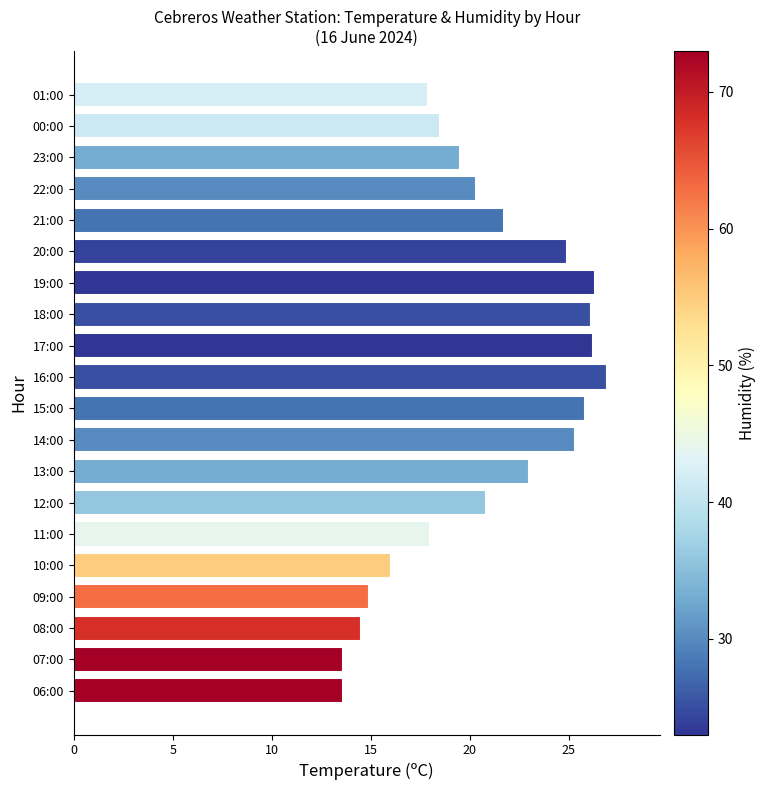

Between 17:00 and 23:00, which is larger?

17:00